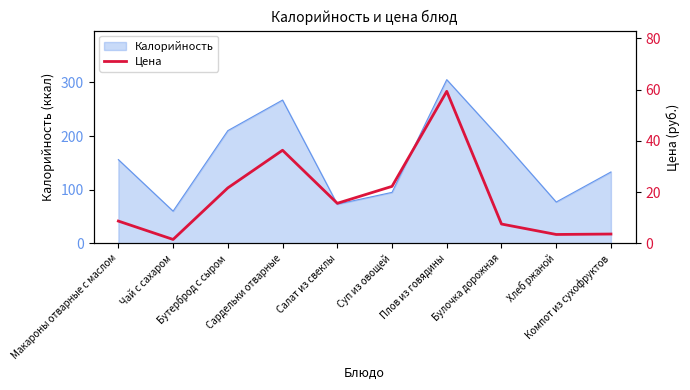

Reading left to right, list all the values displayed in this chart.

8.7	1.5	21.6	36.4	15.6	22.2	59.4	7.5	3.5	3.6